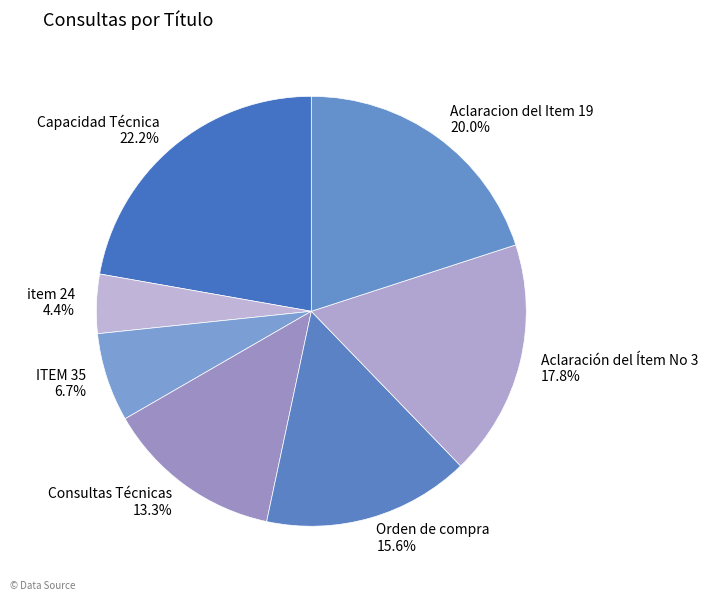

What percentage is the Capacidad Técnica slice, to the nearest percent?

22%